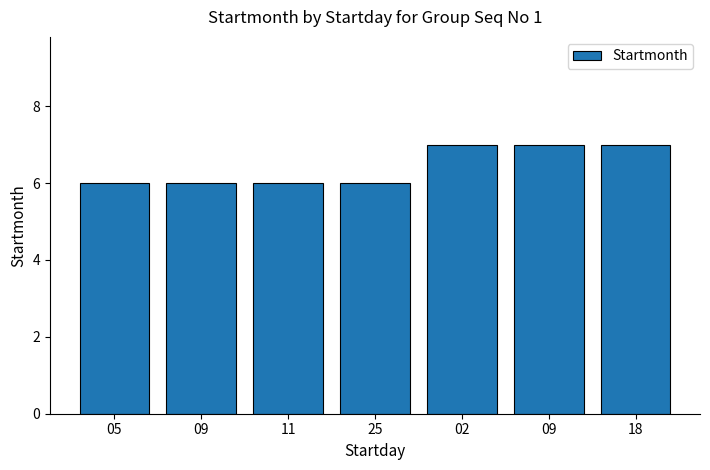

Approximately how many times larger is the value at 25 compared to 09?

0.9